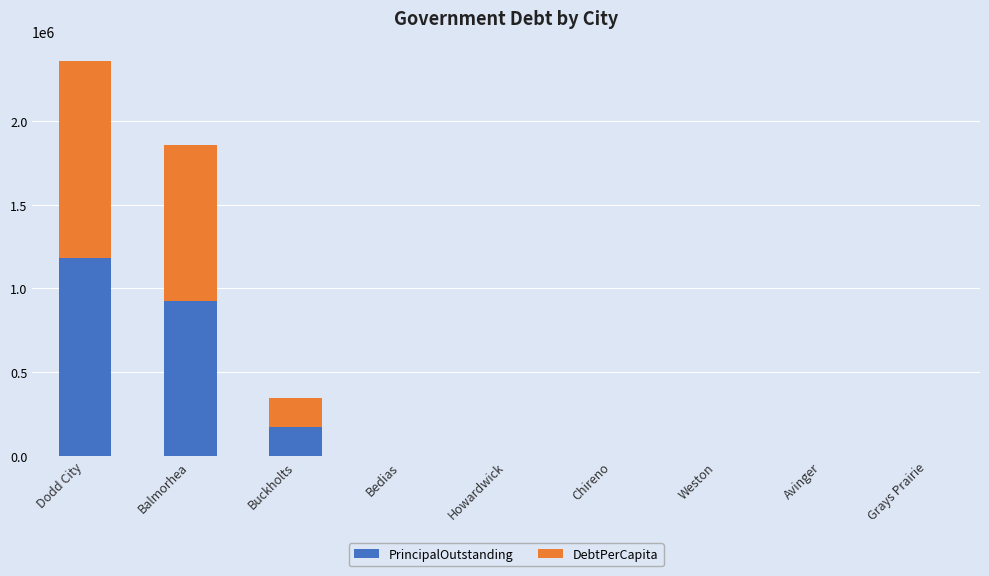

The value of PrincipalOutstanding at Bedias is 0.0. True or false?

True